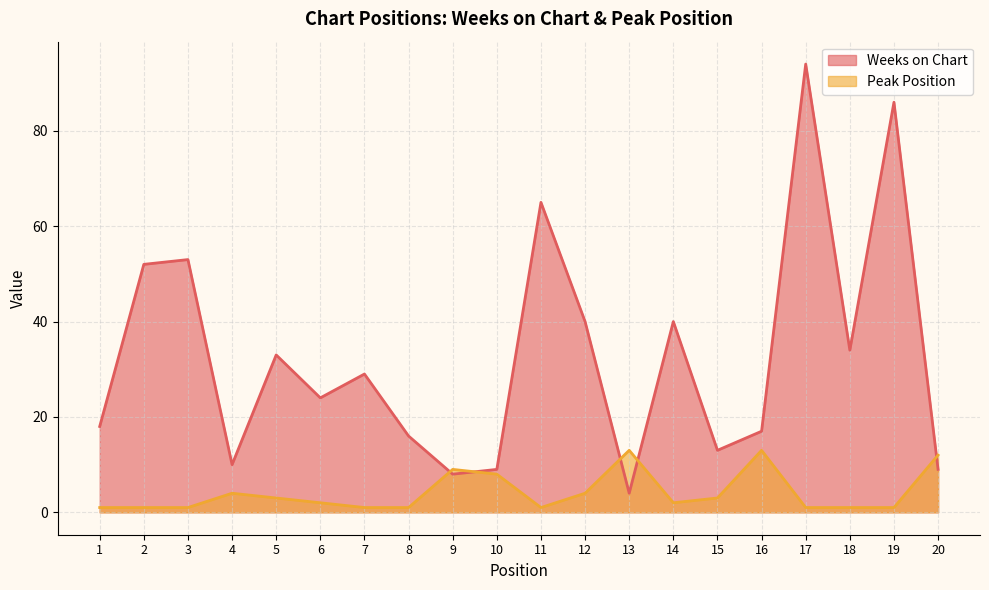

Count the number of data series in this chart.

2